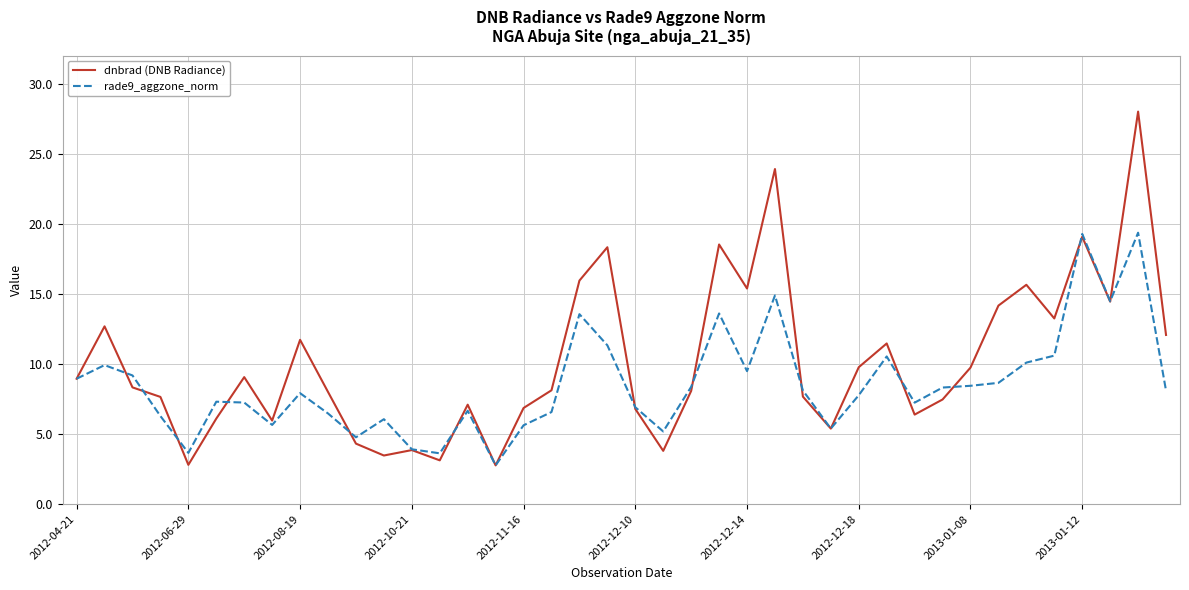

Which series has the largest total across all categories?

dnbrad (DNB Radiance)